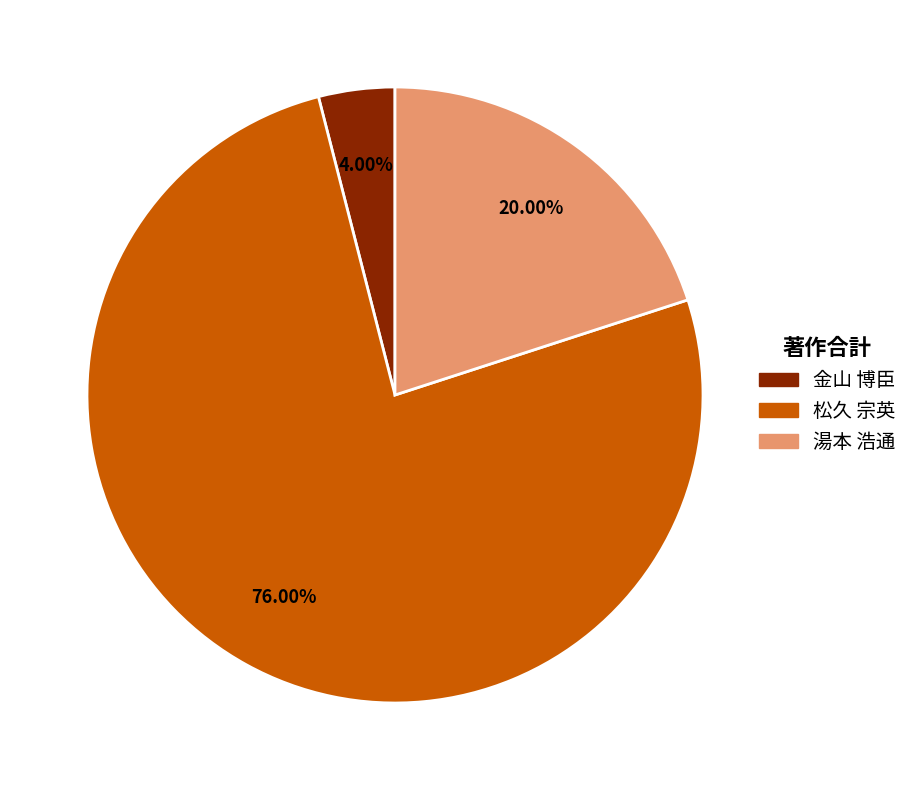

Rank the categories by value from lowest to highest.

金山 博臣, 湯本 浩通, 松久 宗英